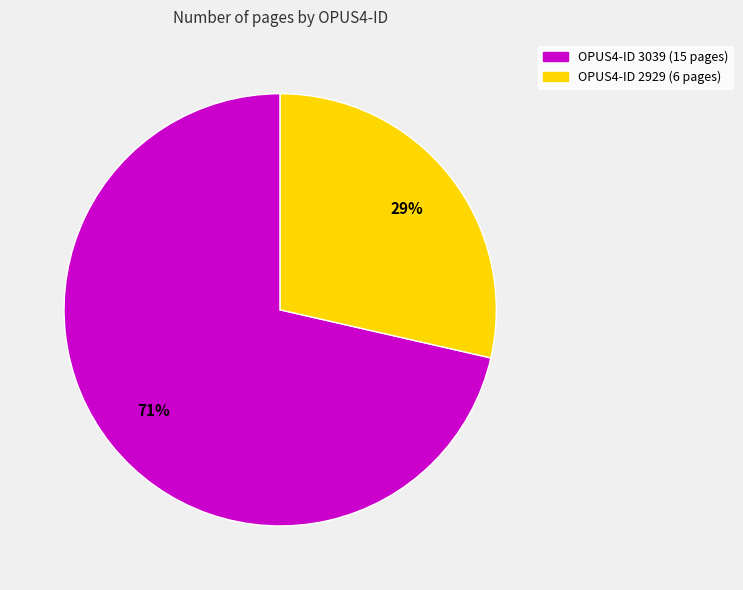

Is there any slice that represents more than half of the pie?

Yes